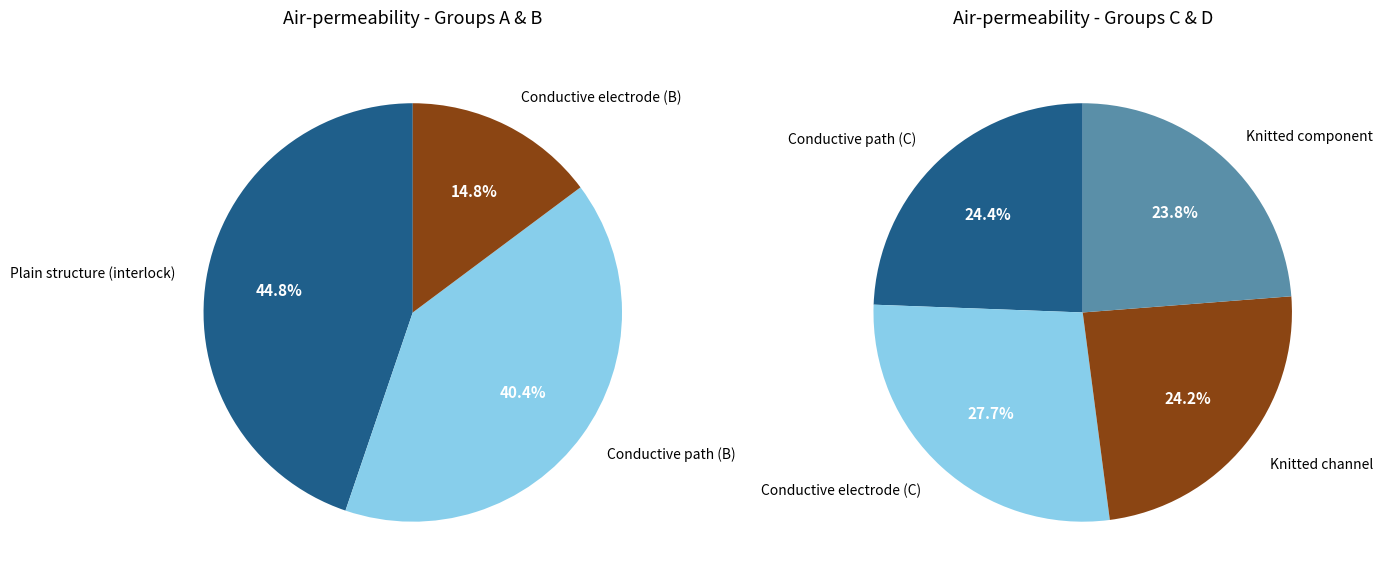

True or false: Conductive path (C) accounts for 9% of the total.

False